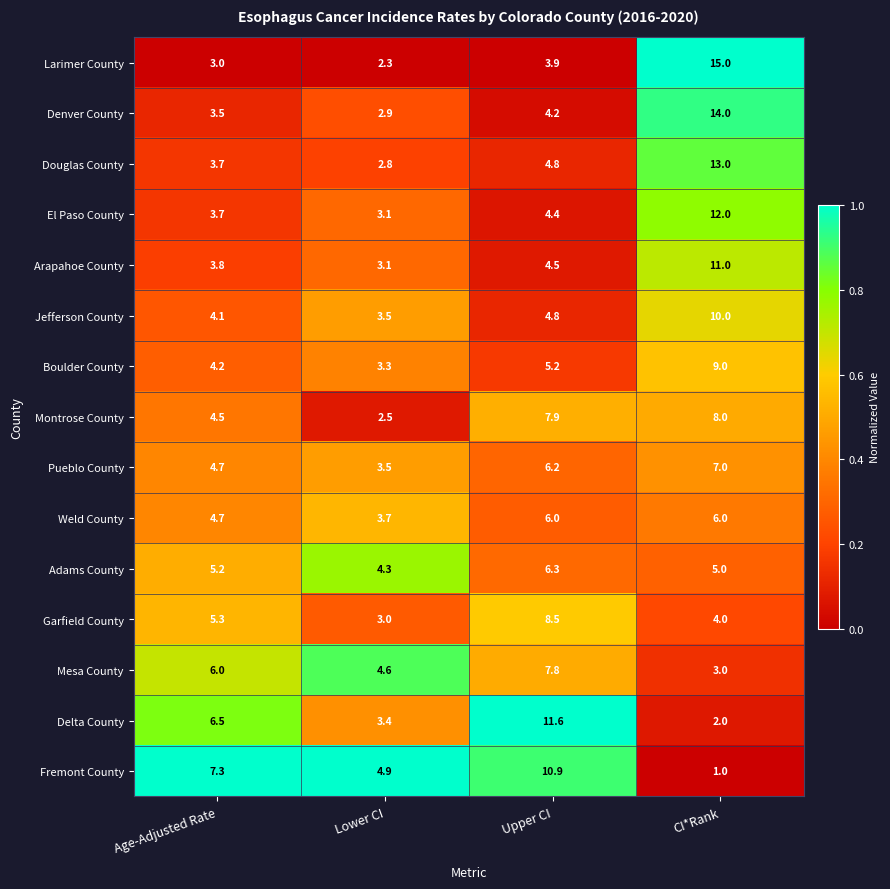

Count the number of data series in this chart.

15